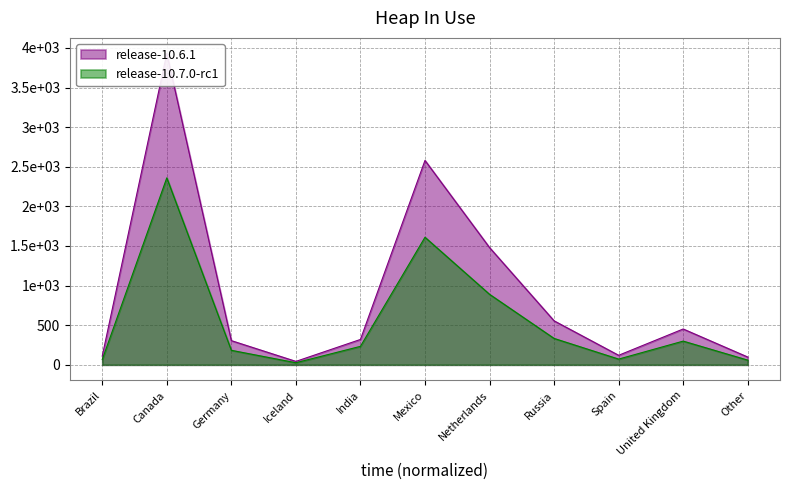

True or false: Contained weight (Jan-Sep) and Gross weight (Jan-Sep) intersect in this chart.

False